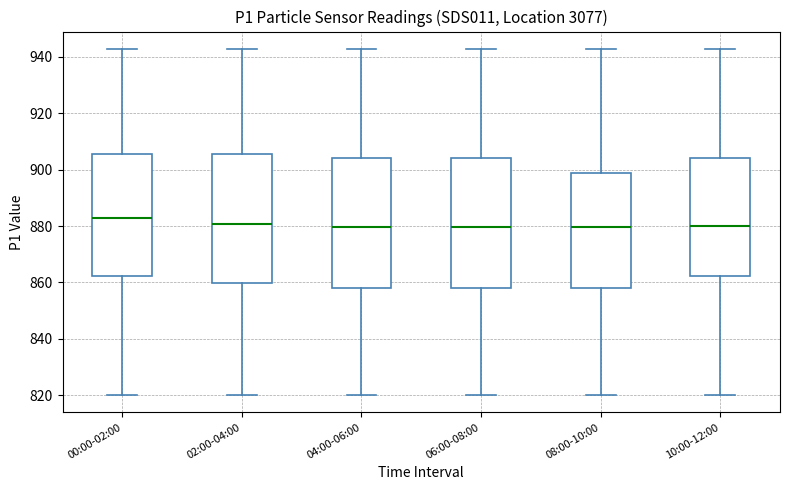

Where is the lower edge of the box for 00:00-02:00 on the y-axis? The values are not printed on the chart, so give them approximately, as read against the axis.

862